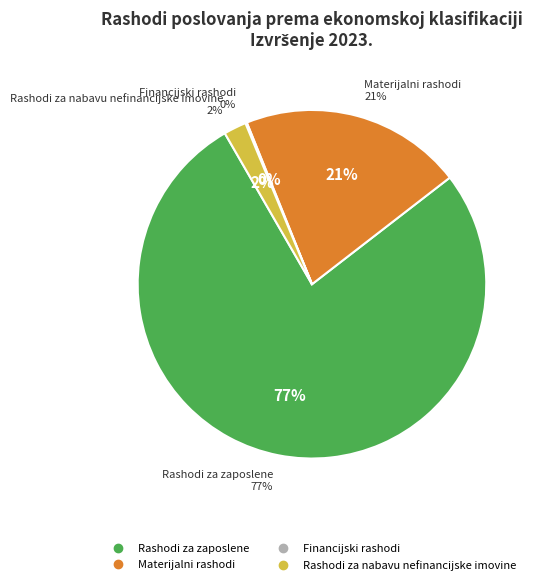

How many slices are in this pie chart?

4